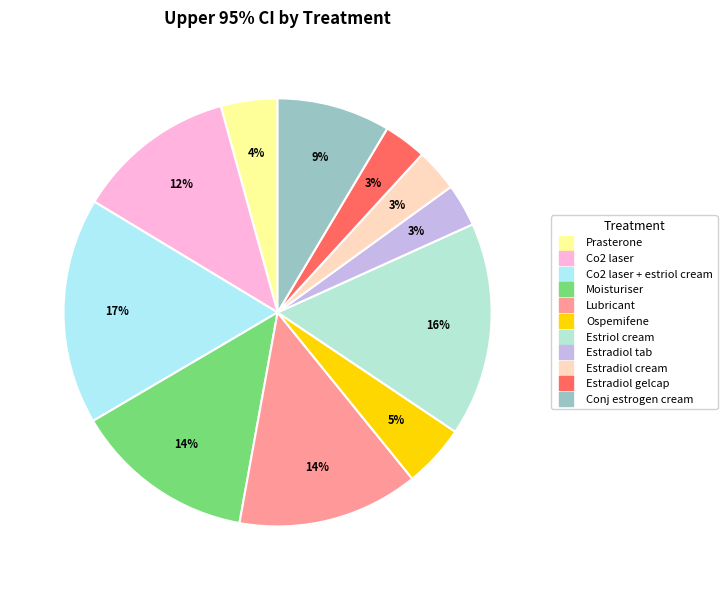

How many segments does this pie chart have?

11